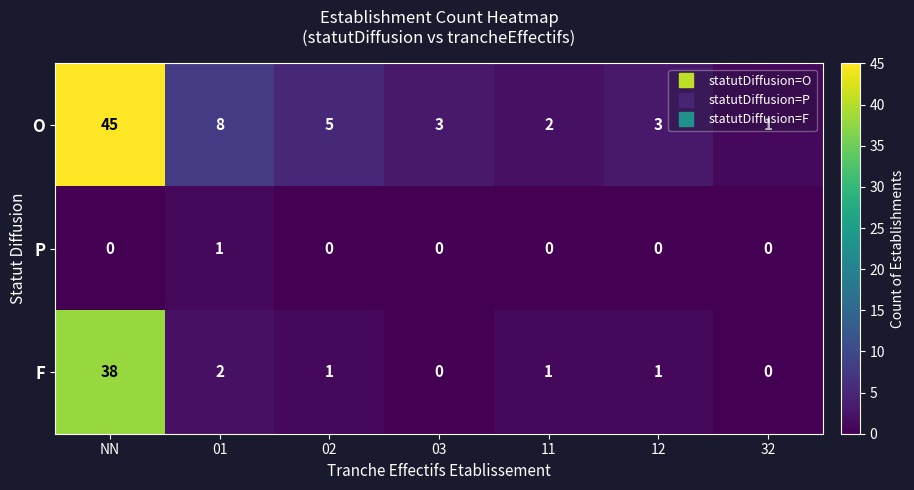

The value of O at 01 is 5. True or false?

False